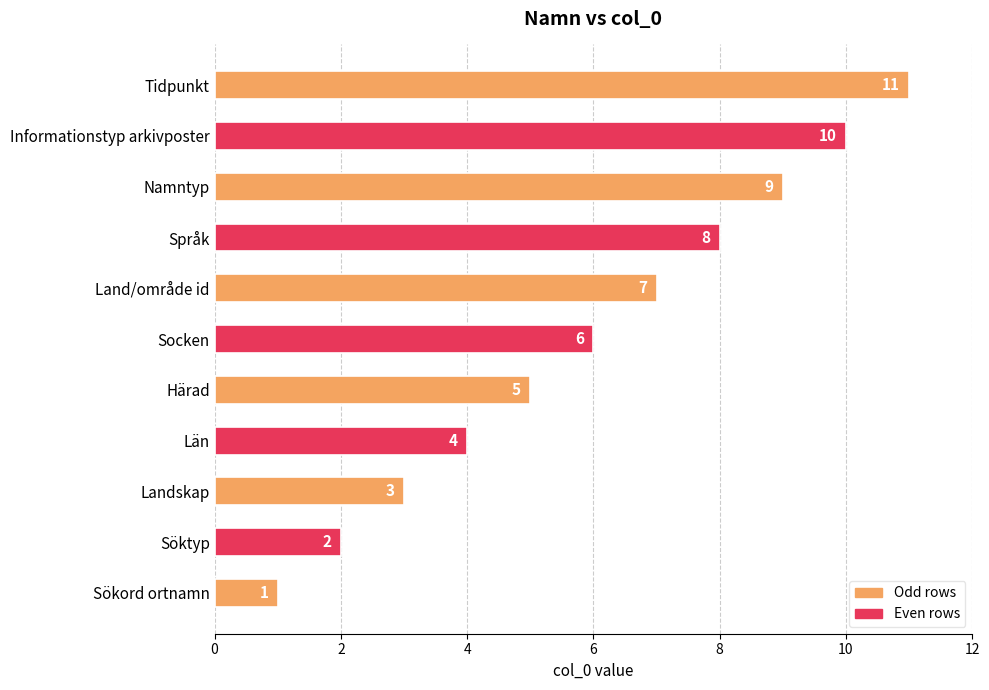

What is the change in value from Län to Namntyp?

+5